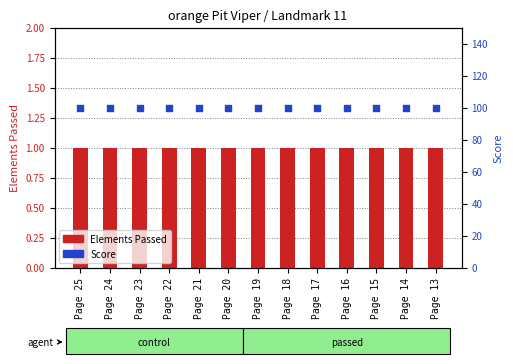

At how many categories does at least one series exceed 52?

13